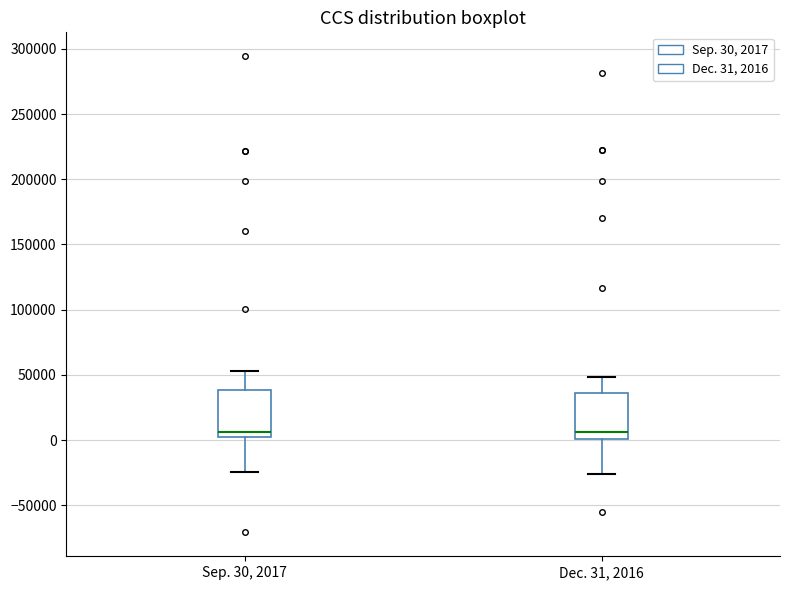

Reading left to right, transcribe this box plot: for each box, give where its median line is, the range the box spans, and where its two whiskers end, as read against the y-axis. The values are not printed on the chart, so give them approximately, as read against the axis.

Sep. 30, 2017: median 5000, box 0 to 40000, whiskers -25000 to 55000
Dec. 31, 2016: median 5000, box 0 to 35000, whiskers -25000 to 50000